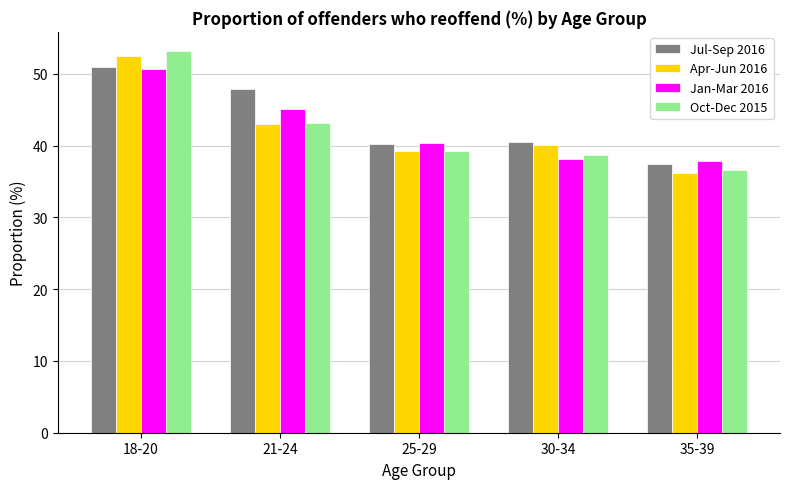

At which label is Apr-Jun 2016 closest to 44?

21-24